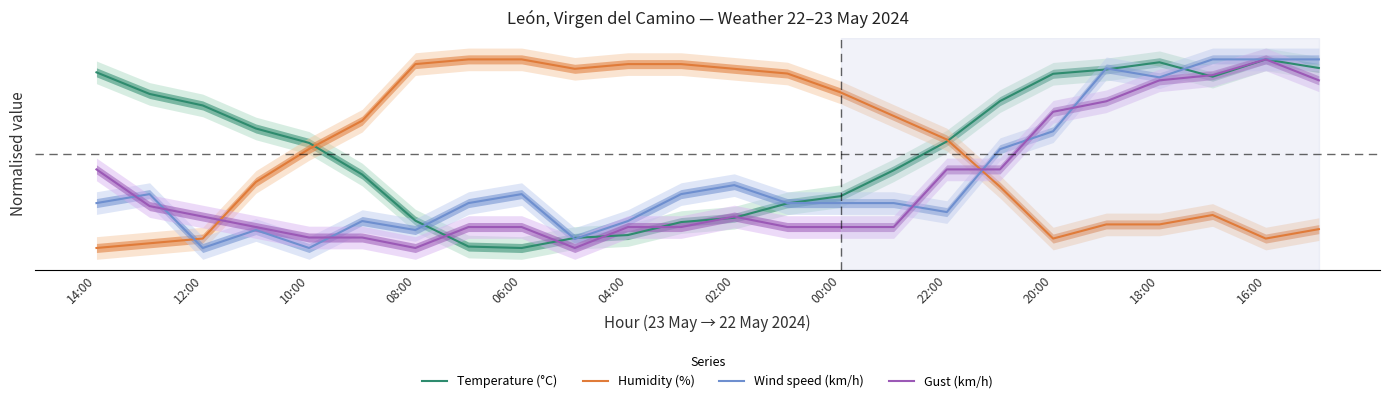

True or false: Humidity (%) and Temperature (°C) intersect in this chart.

True